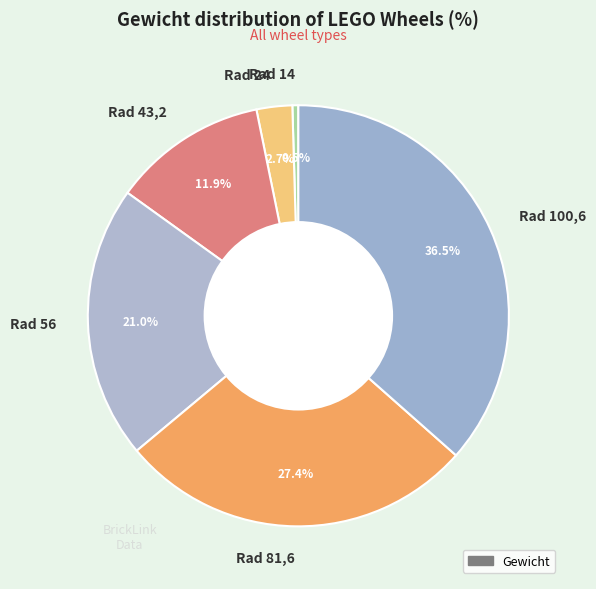

Is it true that Rad 24 is 3% of the pie?

True